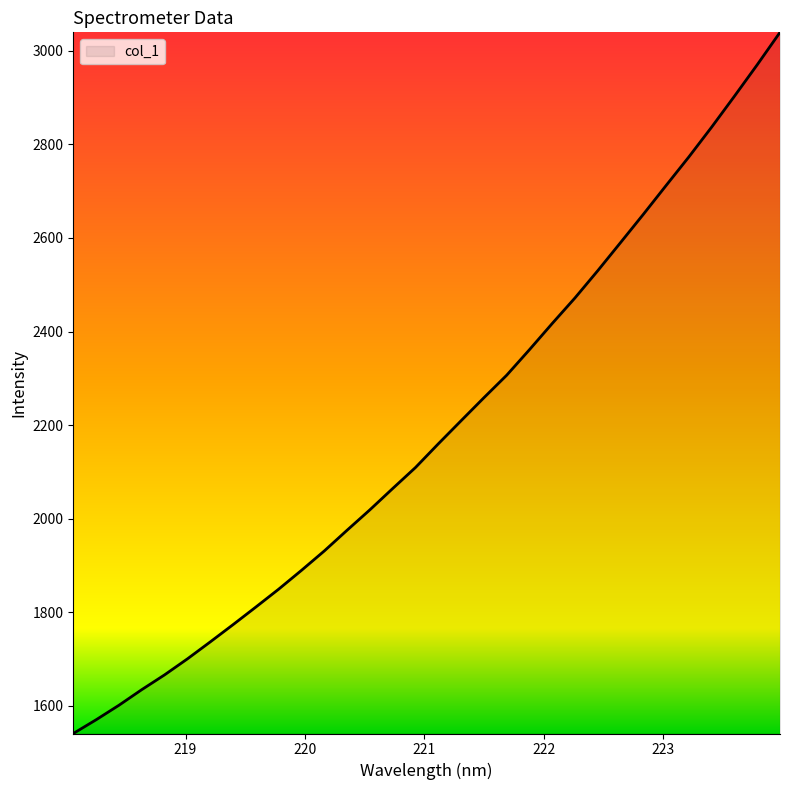

What is the difference between the maximum and minimum values?

1498.0